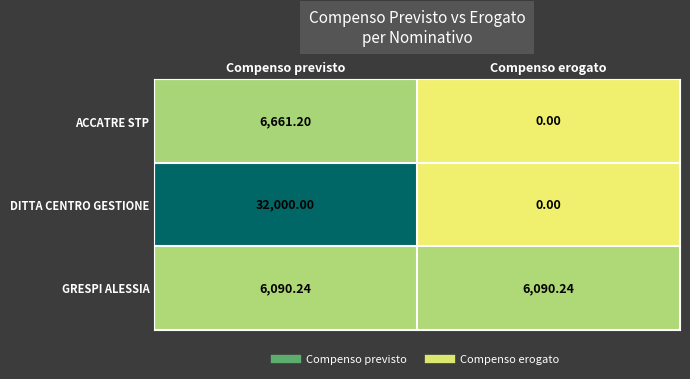

Which category has the highest value across all series?

Compenso previsto